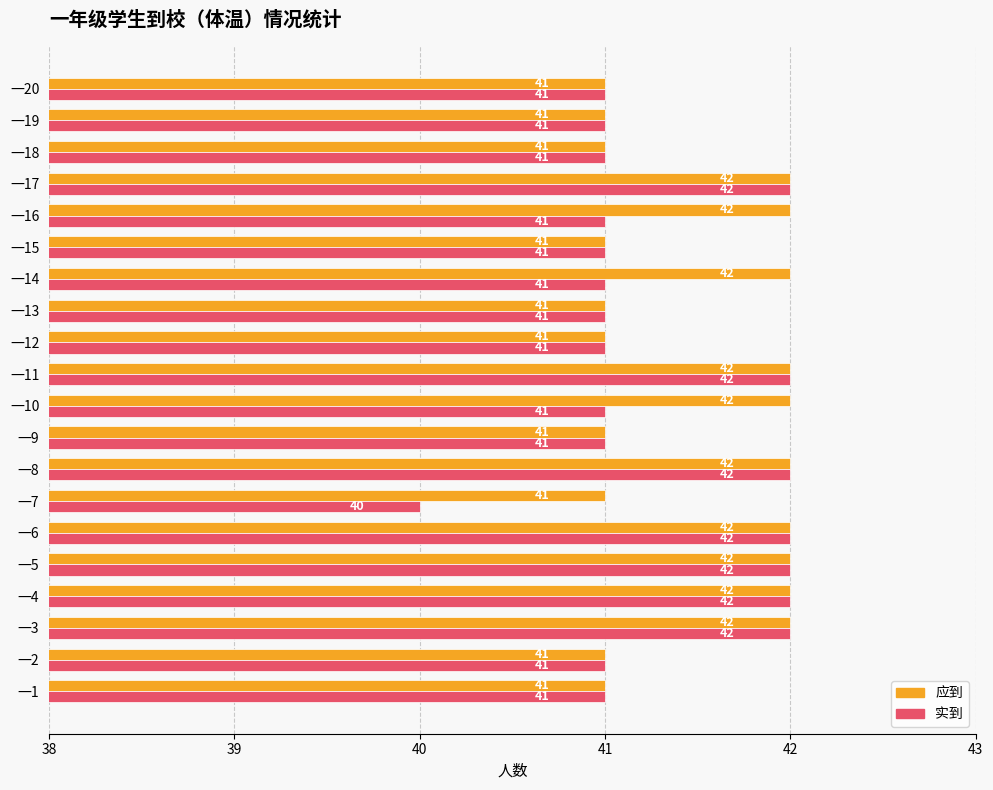

True or false: 实到 has a value of 57 at 一5.

False